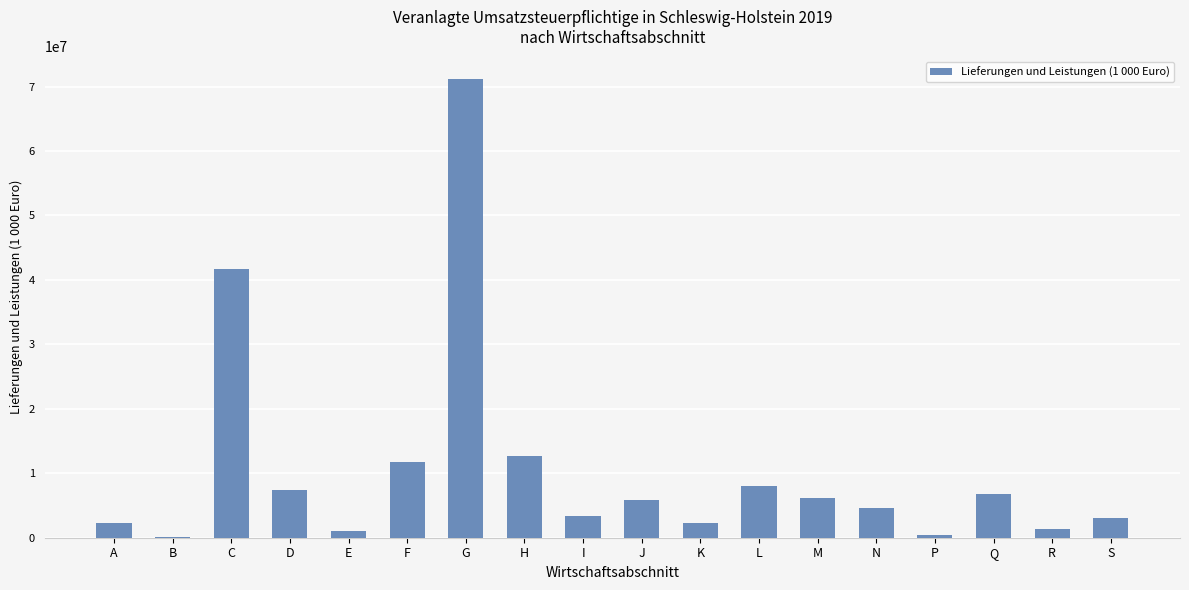

What is the sum of all values?

190108378